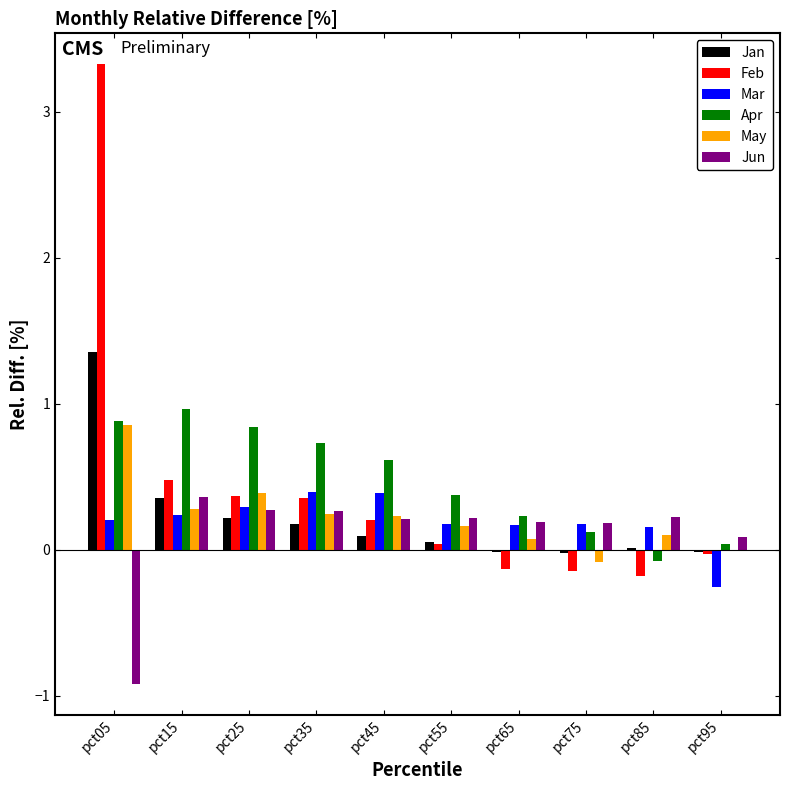

True or false: Jun has a value of -1.5 at pct05.

False